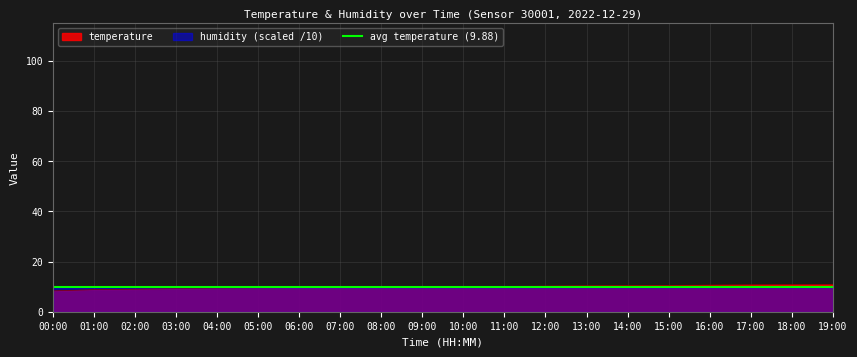

What is the minimum value shown in the chart?

8.3